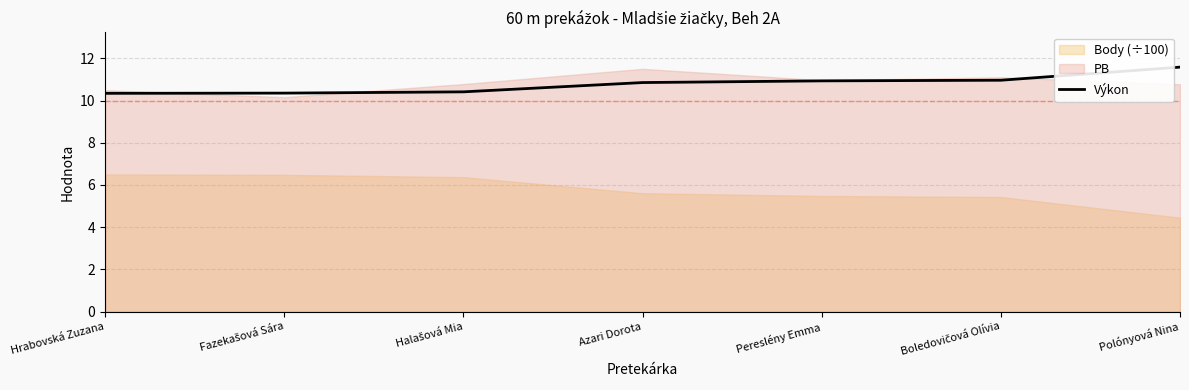

What is the label of the 7th point from the right?

Hrabovská Zuzana